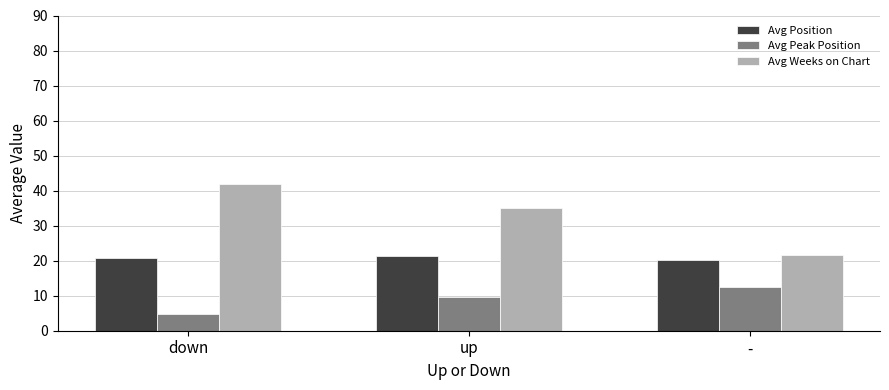

At how many categories does at least one series exceed 21?

3